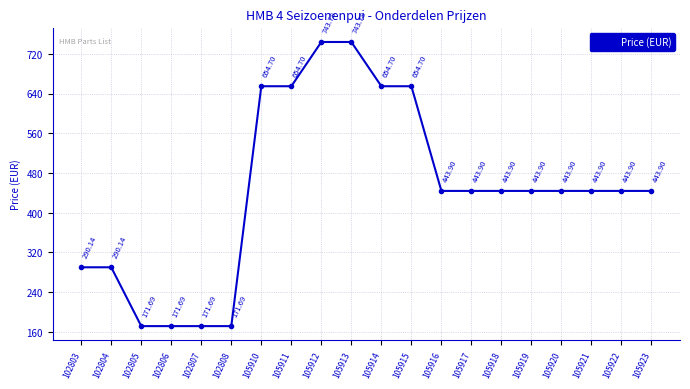

Approximately how many times larger is the value at 102803 compared to 105920?

0.7